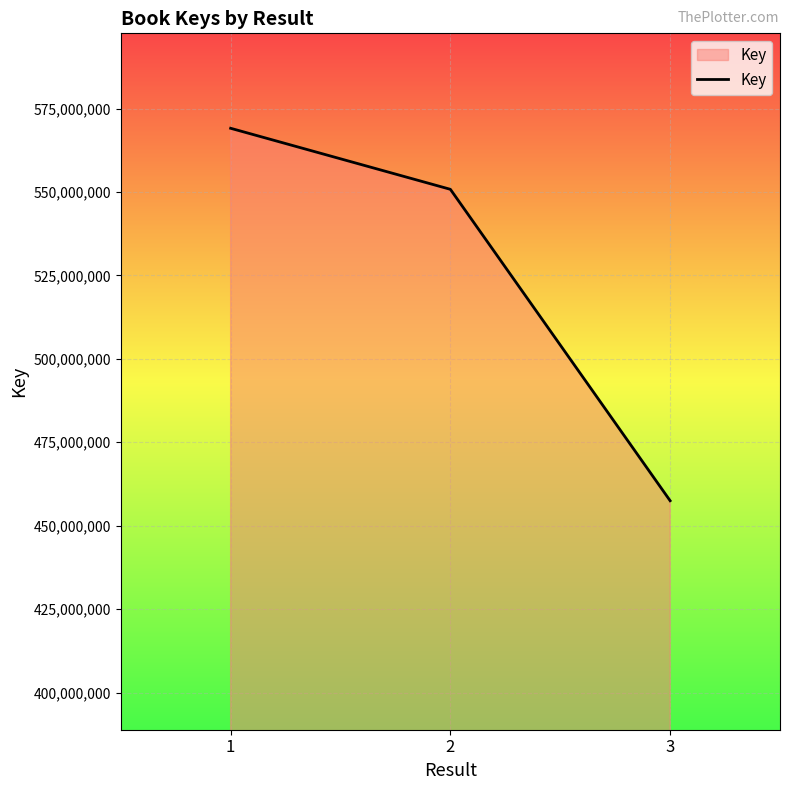

At which label is the value closest to 513292387?

2